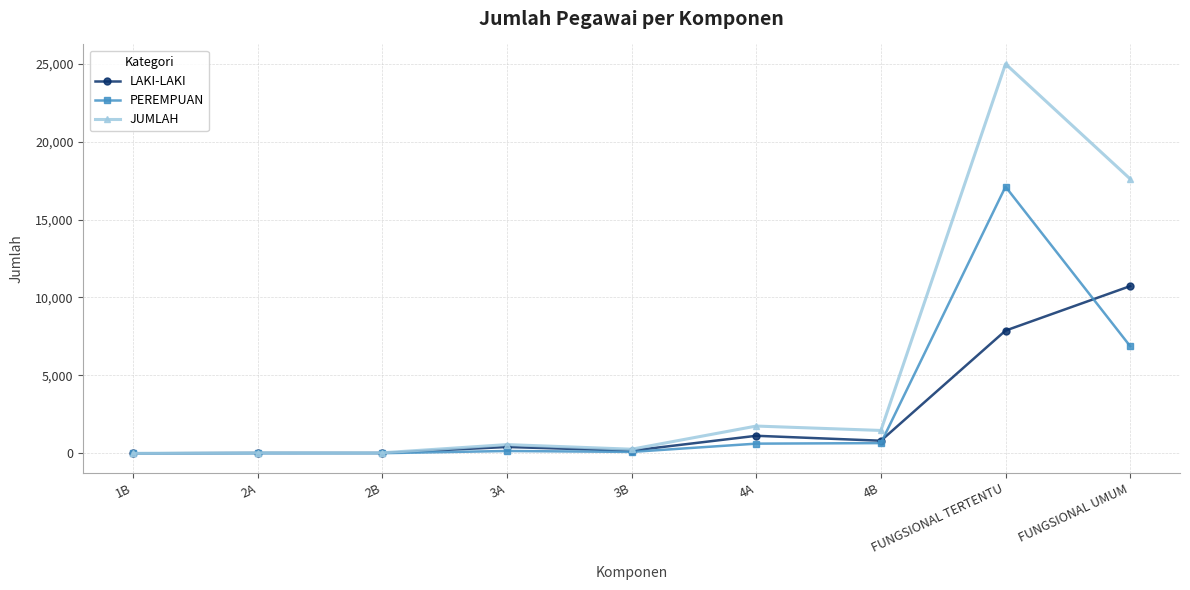

Is the value of PEREMPUAN at 4B greater than the value of LAKI-LAKI at FUNGSIONAL TERTENTU?

No